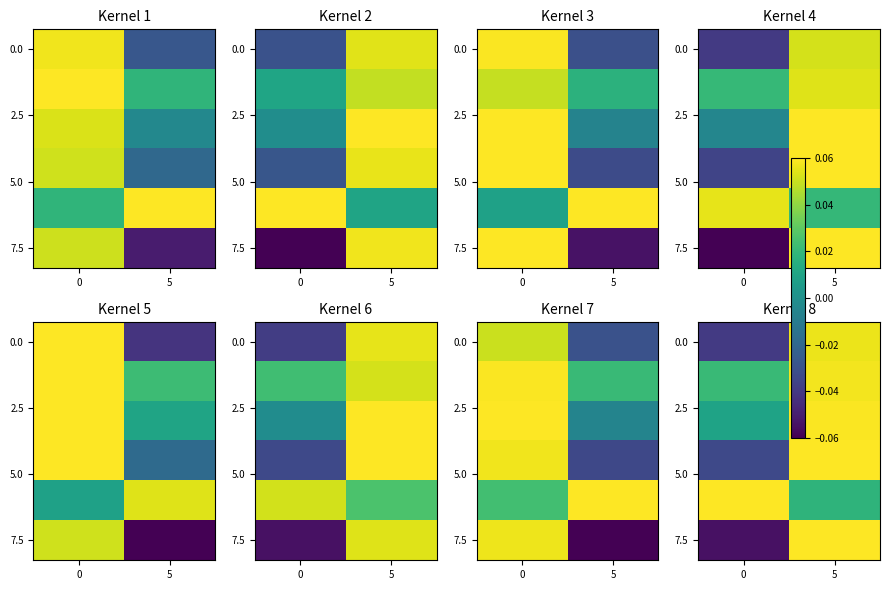

At how many categories does at least one series exceed 0?

2